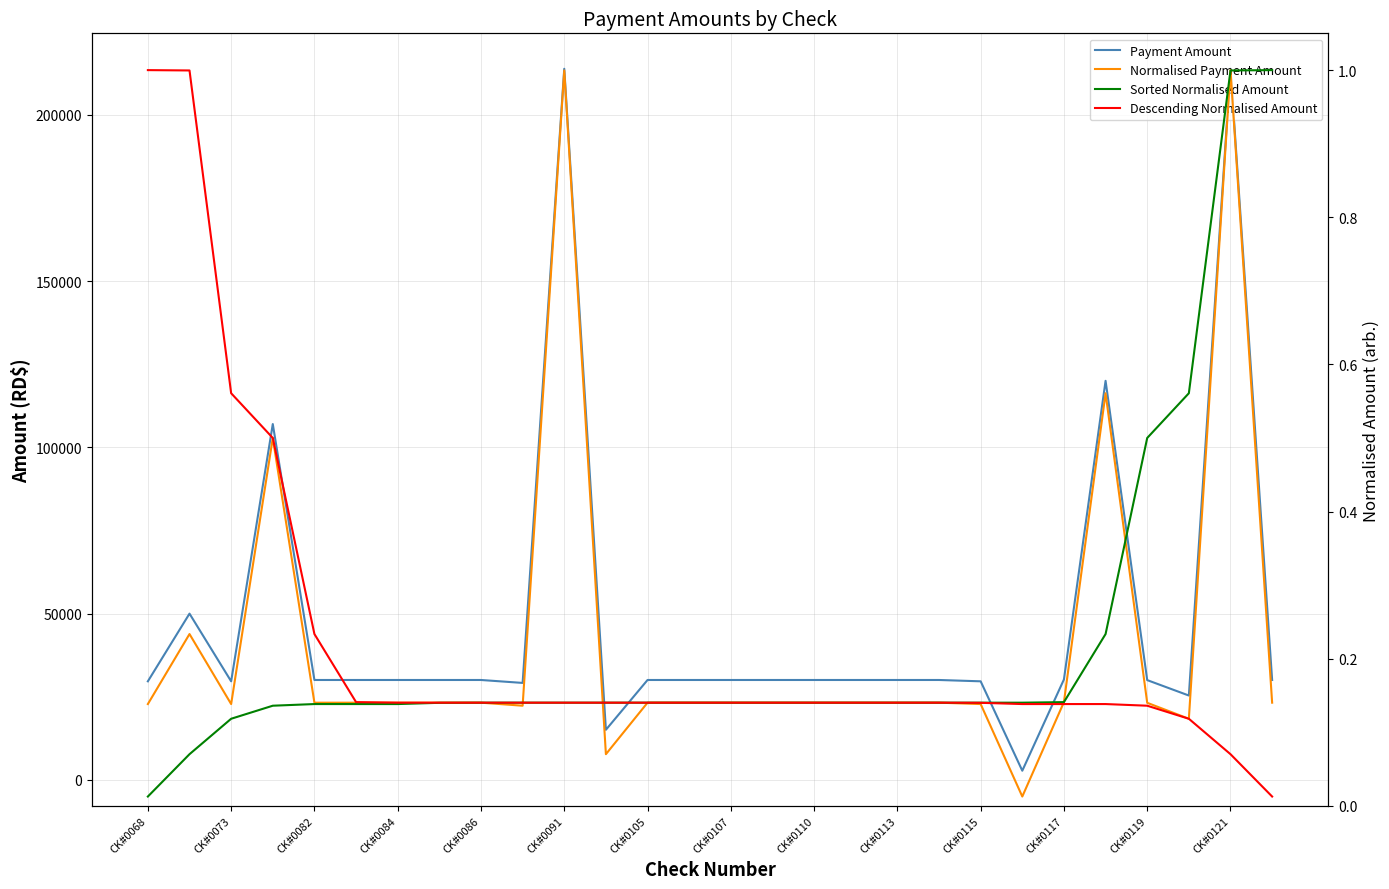

What position from the right is CK#0121?

2